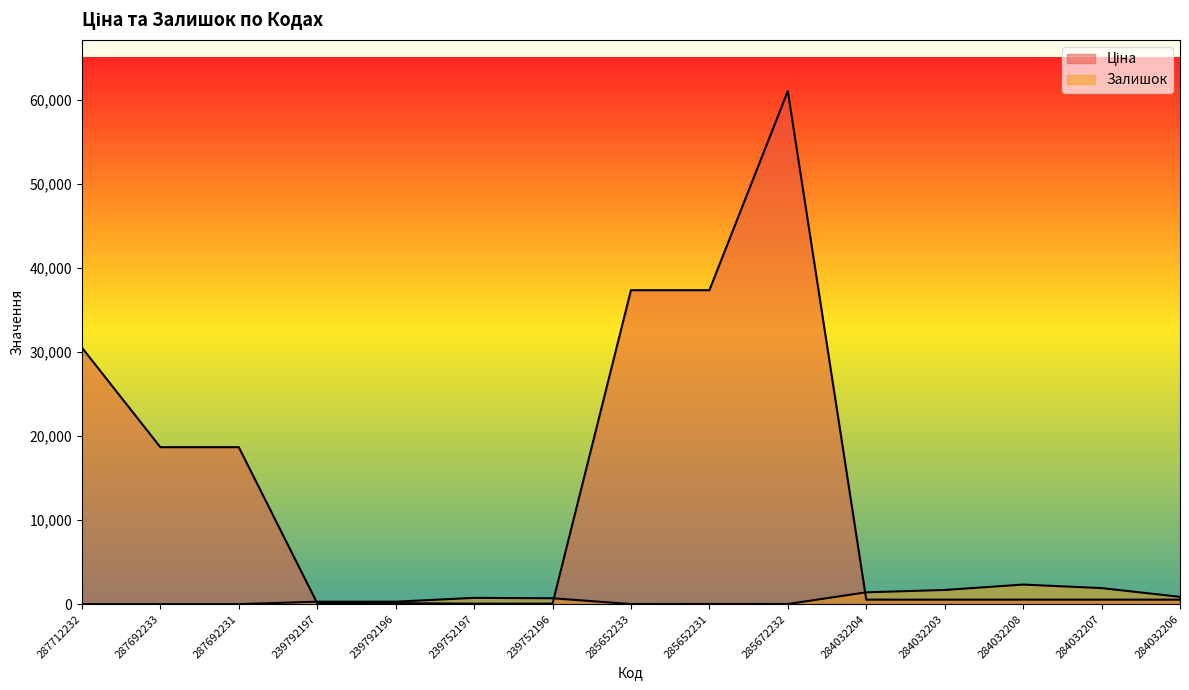

At which category does Залишок reach its first local valley?

285652233